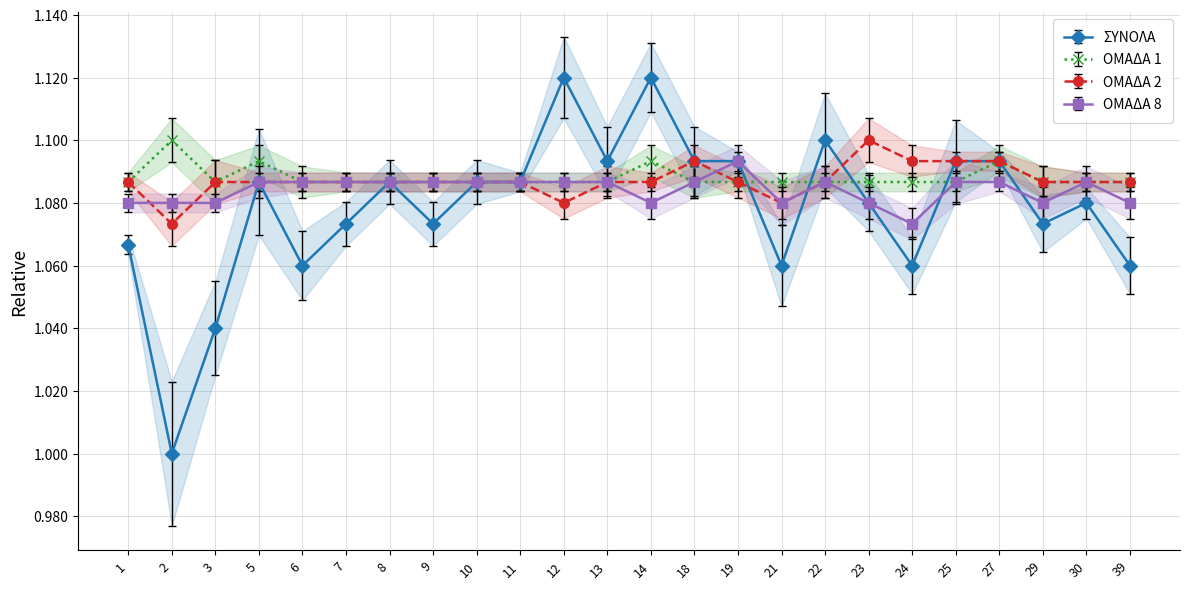

How many interior local peaks does the ΟΜΑΔΑ 8 series have?

3